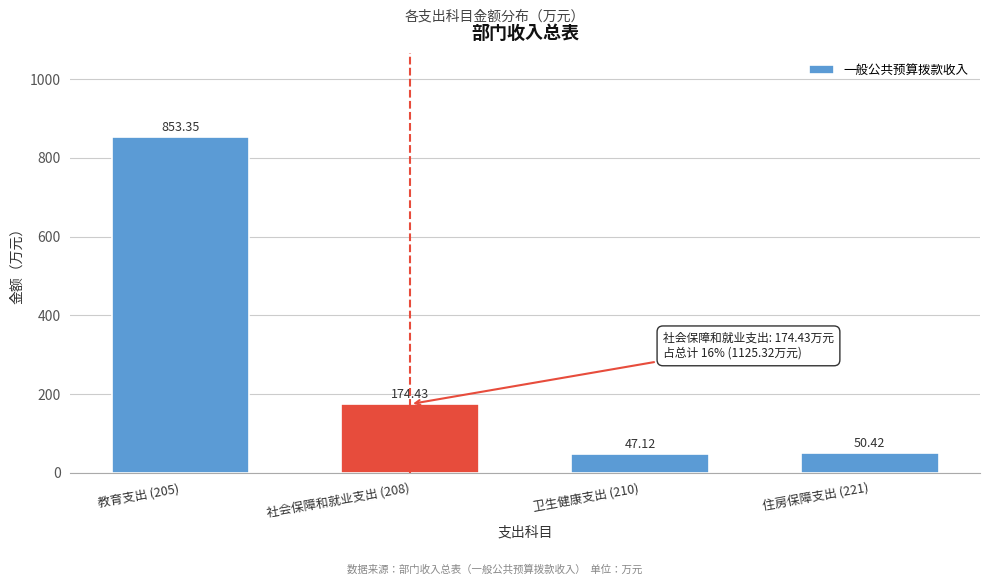

List the labels in order of value, largest first.

教育支出 (205), 社会保障和就业支出 (208), 住房保障支出 (221), 卫生健康支出 (210)